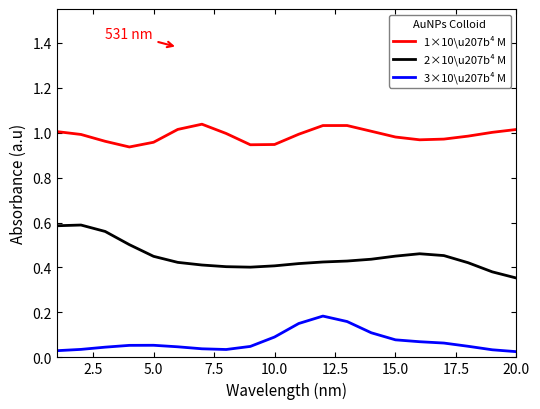

Which series has the widest spread of values?

2×10\u207b⁴ M